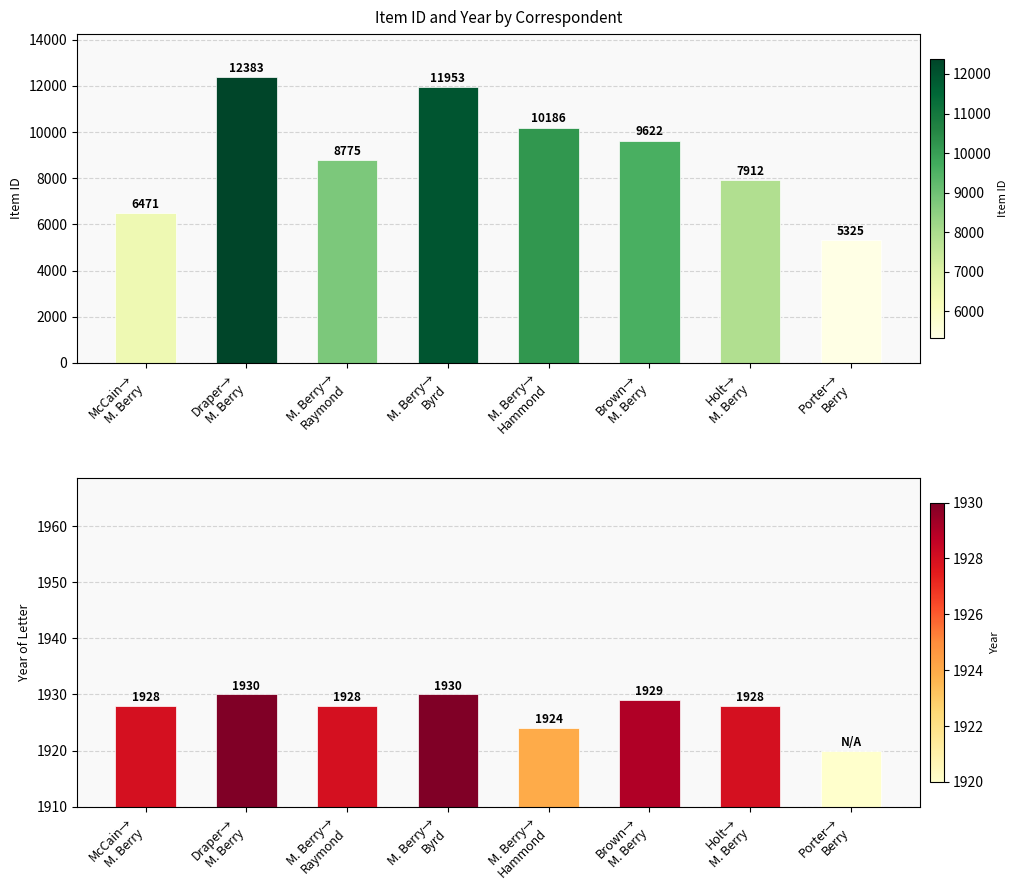

At which label is Year closest to 1925?

M. Berry→
Hammond